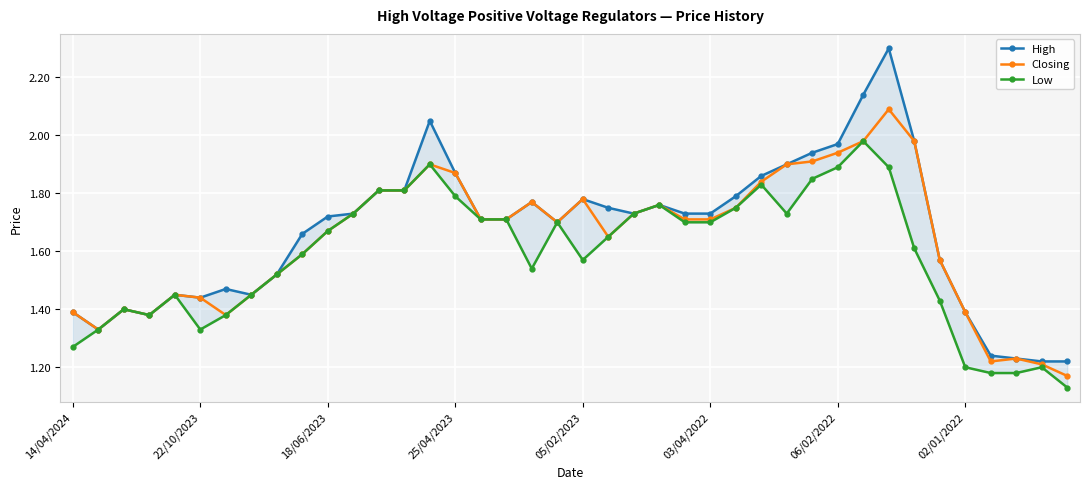

What is the difference between the Closing values at 17 and 27?

0.1